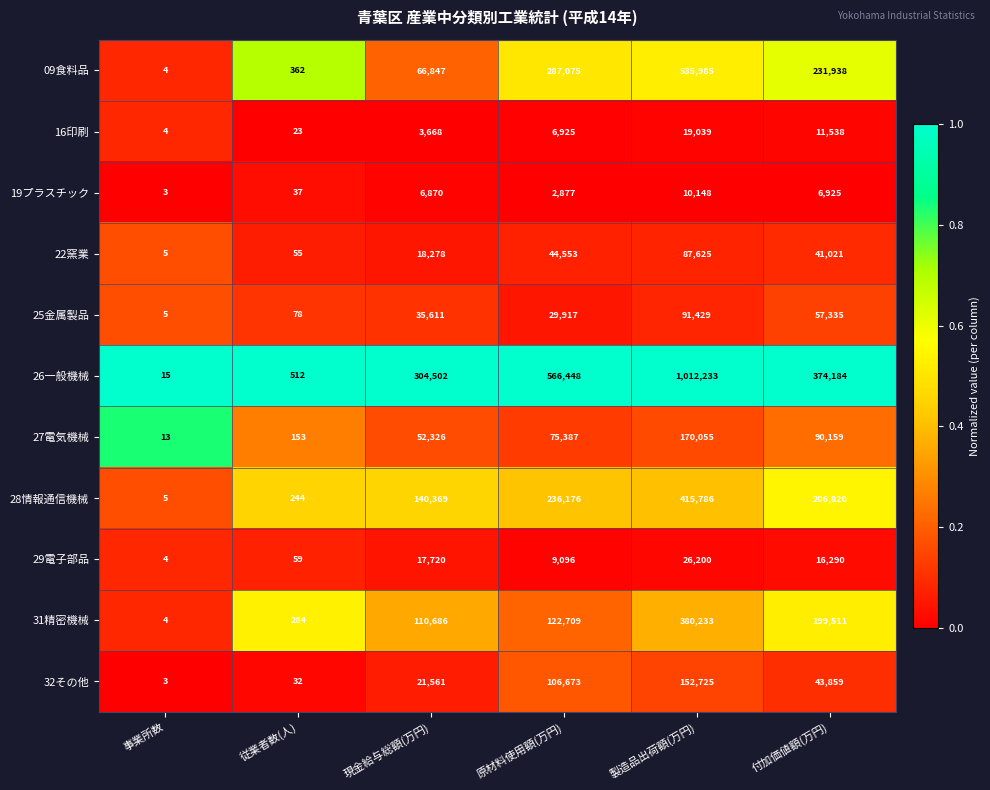

What is the minimum value shown in the chart?

3